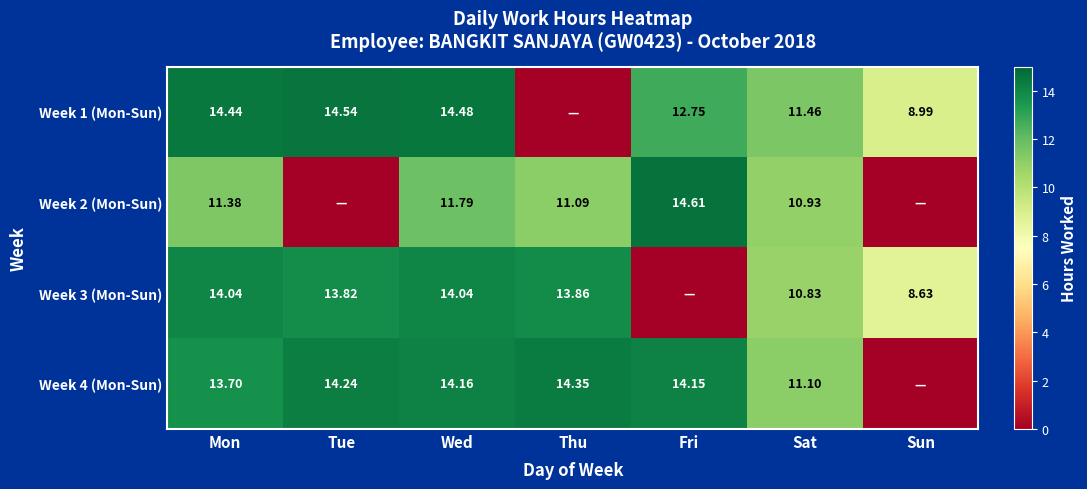

Is the value of Week 3 (Mon-Sun) at Thu greater than the value of Week 1 (Mon-Sun) at Sat?

Yes